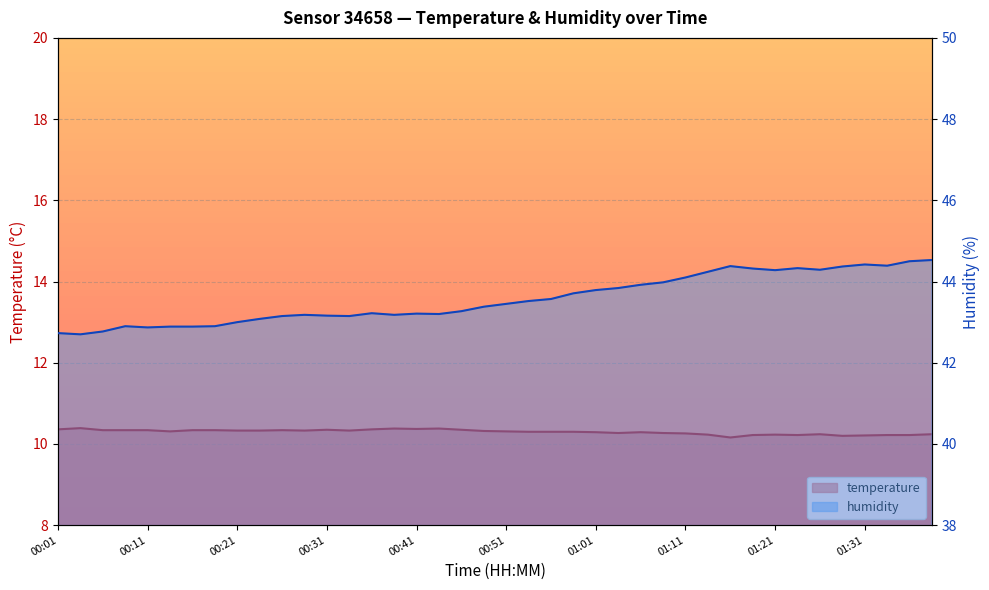

True or false: temperature and humidity cross at least once.

False